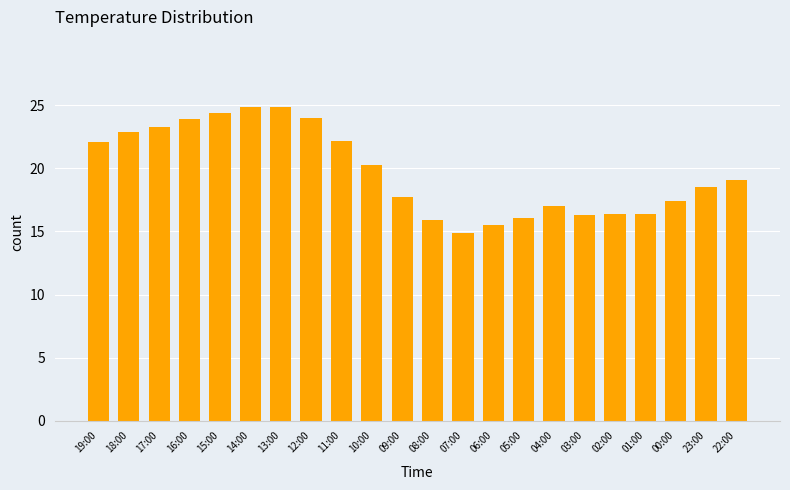

True or false: the data shows 22.2 at 11:00.

True